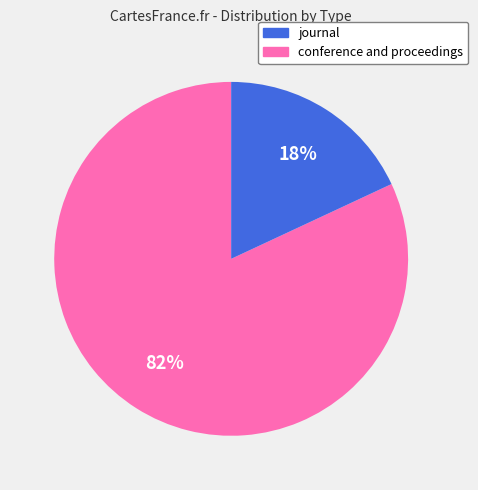

To the nearest percent, what is the average slice percentage?

50%